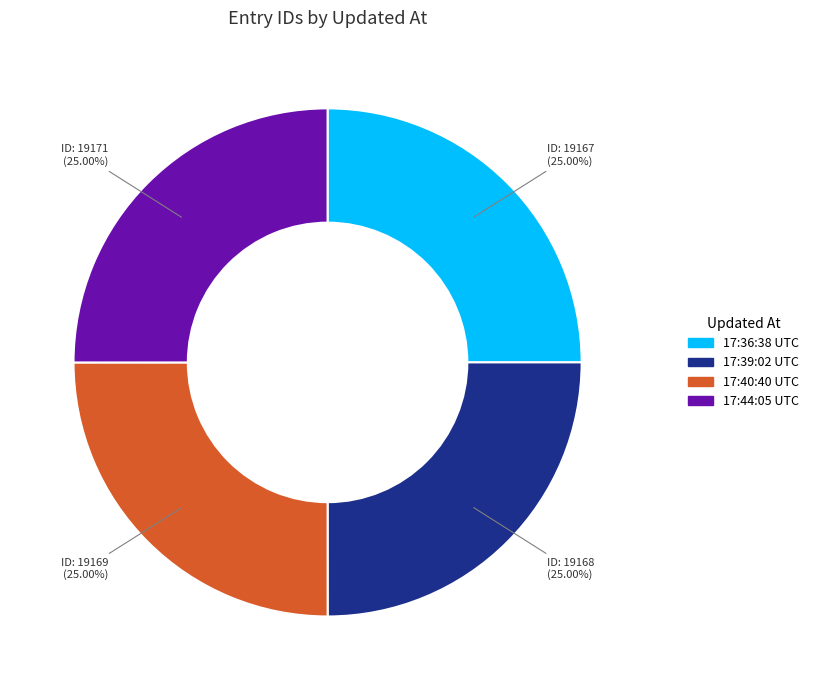

Is there a majority slice in this chart?

No